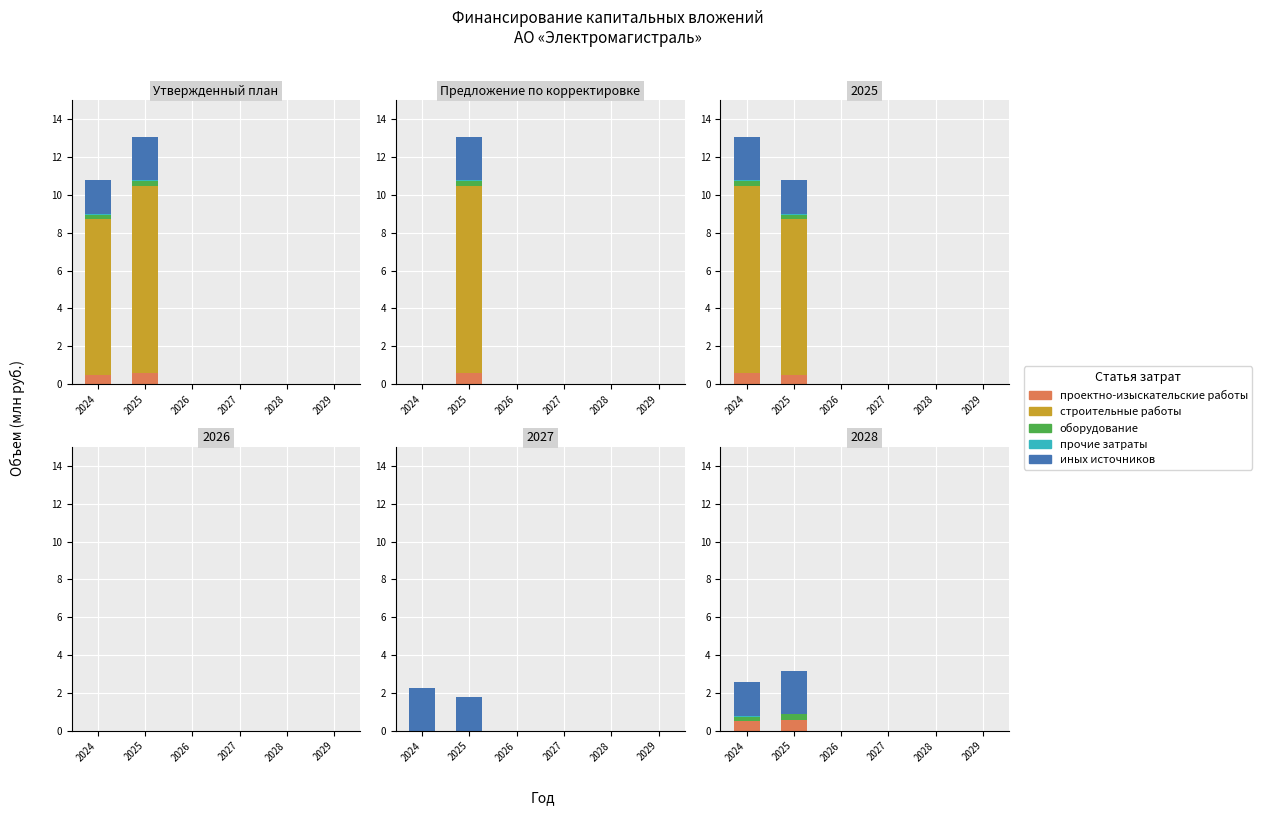

At how many categories does at least one series exceed 0?

2